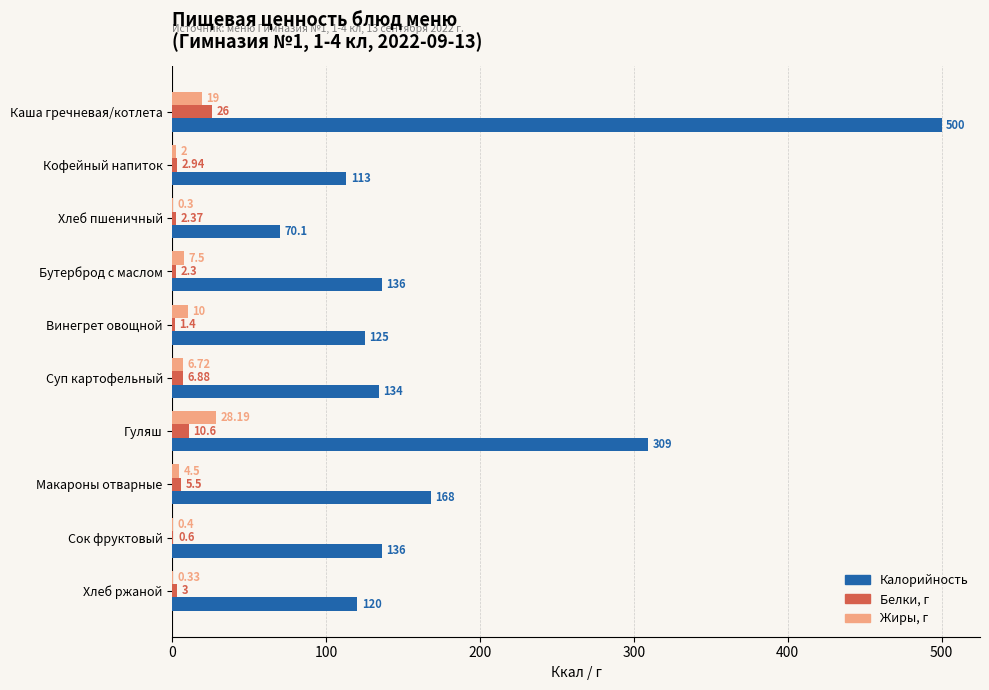

Which category has the highest value across all series?

Каша гречневая/котлета